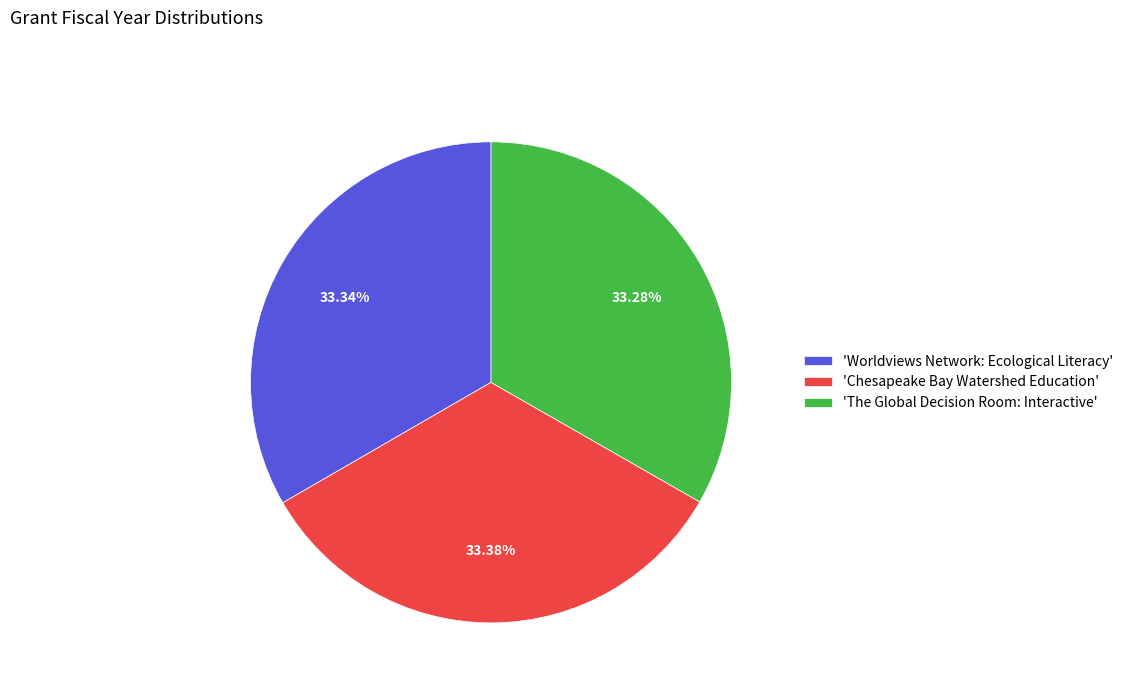

What is the ratio of the value at 'Worldviews Network: Ecological Literacy' to the value at 'The Global Decision Room: Interactive'?

1.0